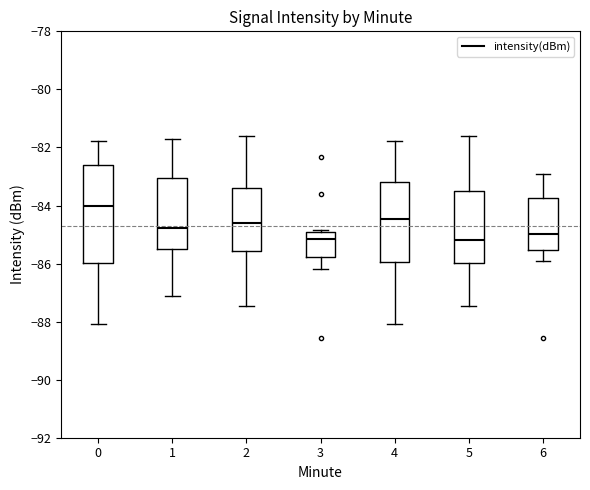

Reading left to right, read every box against the y-axis: the position of its median line, the range the box covers, and the ends of its whiskers. The values are not printed on the chart, so give them approximately, as read against the axis.

0: median -84.0, box -86.0 to -82.6, whiskers -88.0 to -81.8
1: median -84.8, box -85.6 to -83.0, whiskers -87.2 to -81.8
2: median -84.6, box -85.6 to -83.4, whiskers -87.4 to -81.6
3: median -85.2, box -85.8 to -85.0, whiskers -86.2 to -84.8
4: median -84.4, box -86.0 to -83.2, whiskers -88.0 to -81.8
5: median -85.2, box -86.0 to -83.4, whiskers -87.4 to -81.6
6: median -85.0, box -85.6 to -83.8, whiskers -86.0 to -83.0